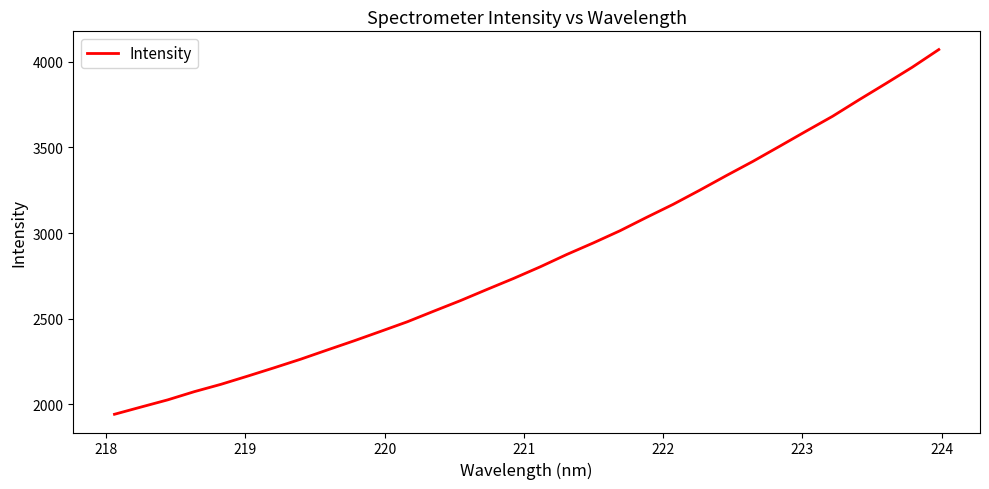

What is the maximum value shown in the chart?

4071.2